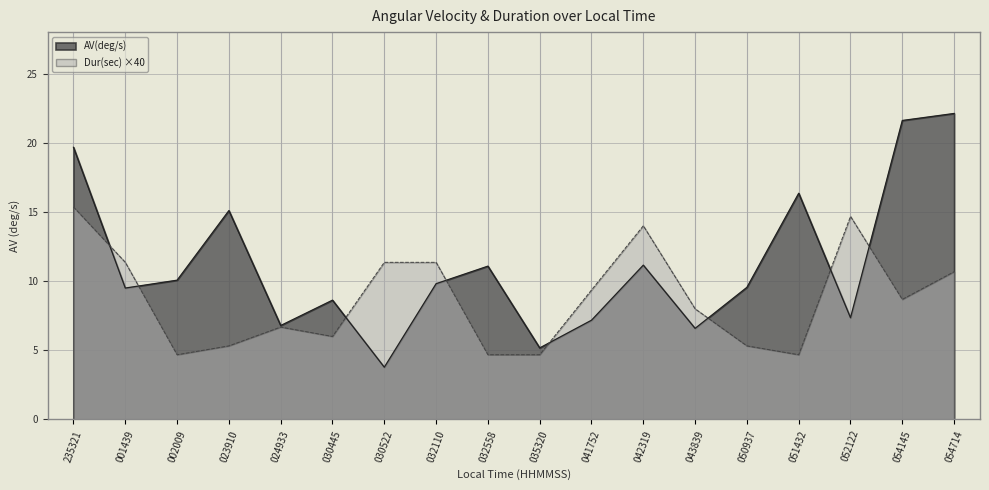

Where is Dur(sec) nearest to the value 10?

041752